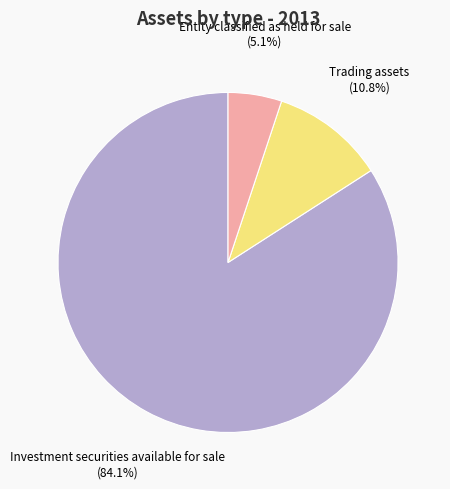

Does any single category account for the majority?

Yes